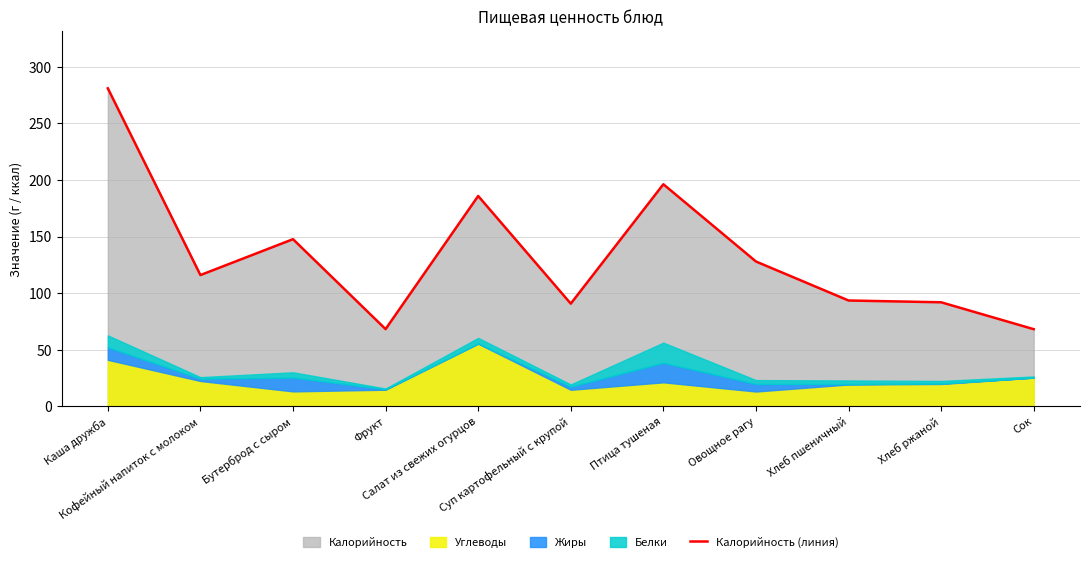

What is the label of the 11th point from the left?

Сок